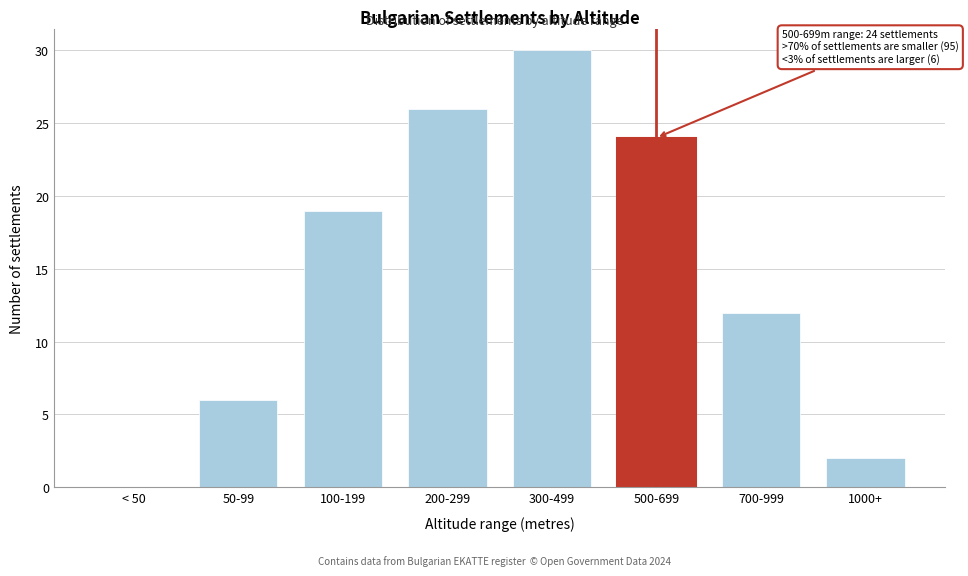

Reading right to left, list all the values displayed in this chart.

1000+=2	700-999=12	500-699=24	300-499=30	200-299=26	100-199=19	50-99=6	< 50=0